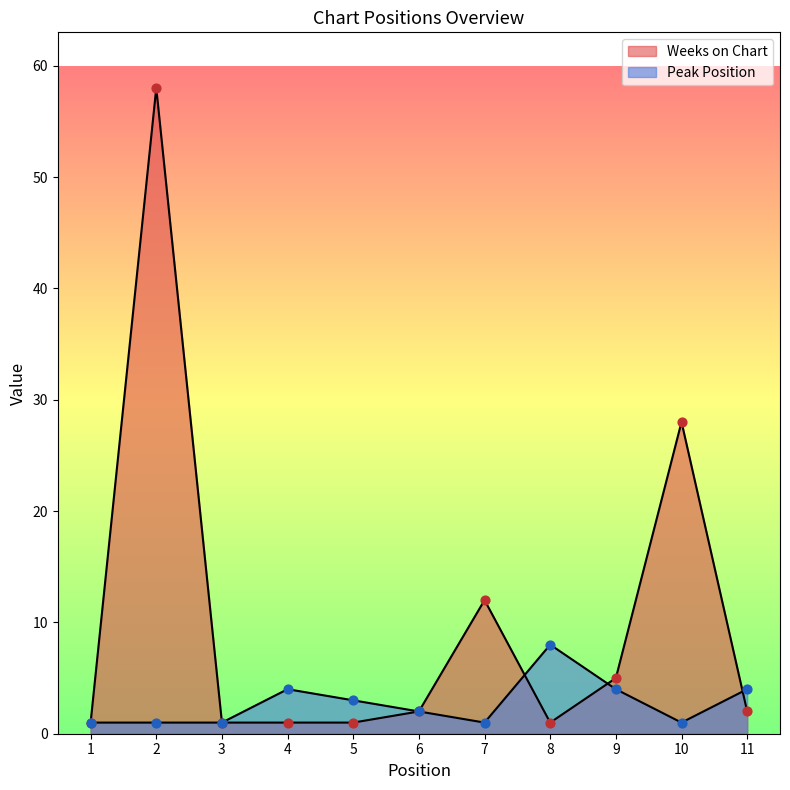

What is the total value across all series at 6?

4